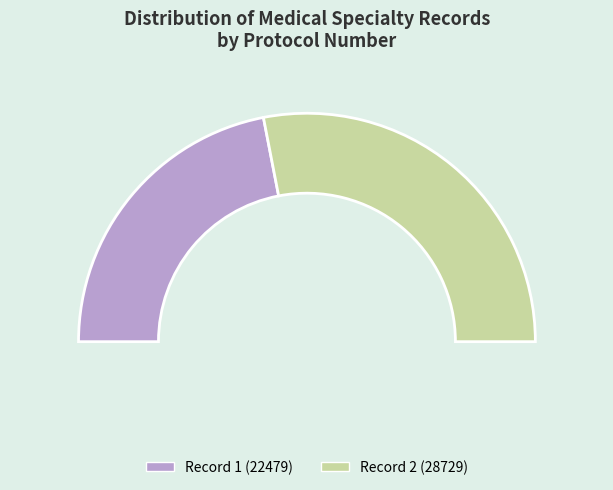

Do 2 and 1 together represent more than half of the pie?

Yes